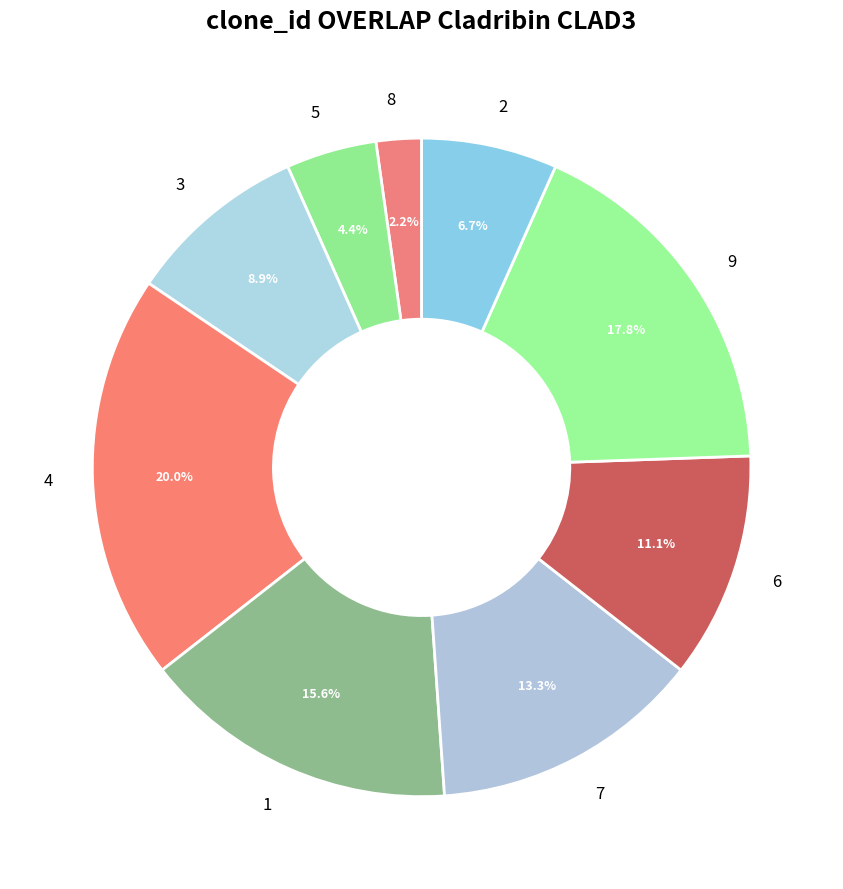

To the nearest percent, what is the difference between the 2 and 1 slice percentages?

9%